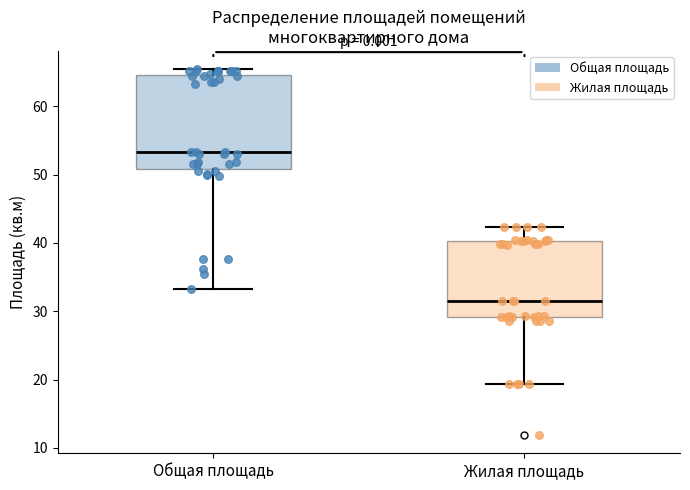

Where is the upper edge of the box for Жилая площадь on the y-axis? The values are not printed on the chart, so give them approximately, as read against the axis.

40